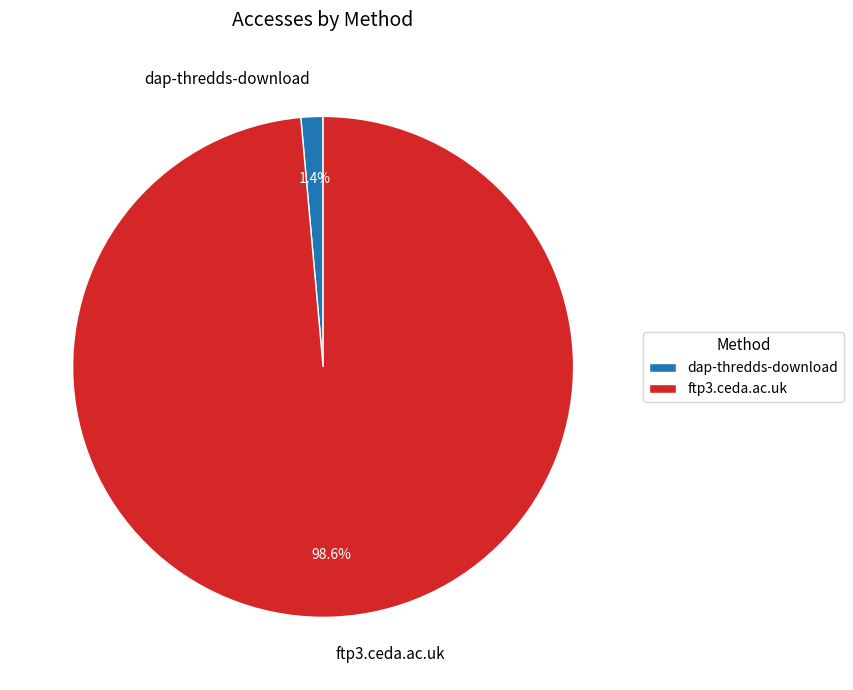

Is ftp3.ceda.ac.uk the majority of the pie?

Yes